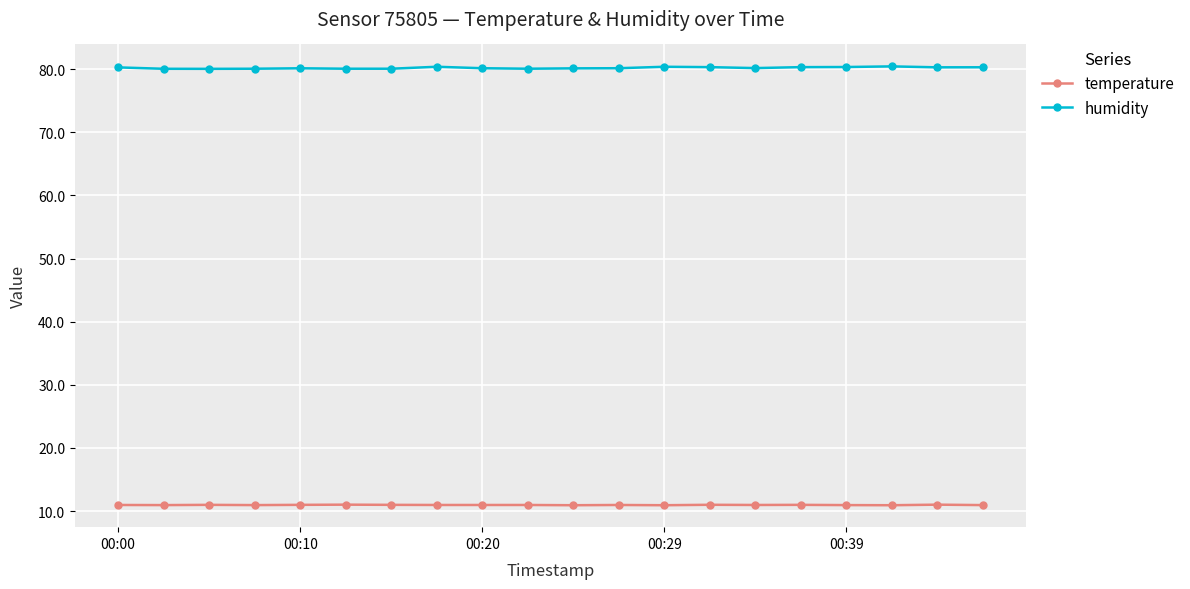

True or false: temperature and humidity cross at least once.

False